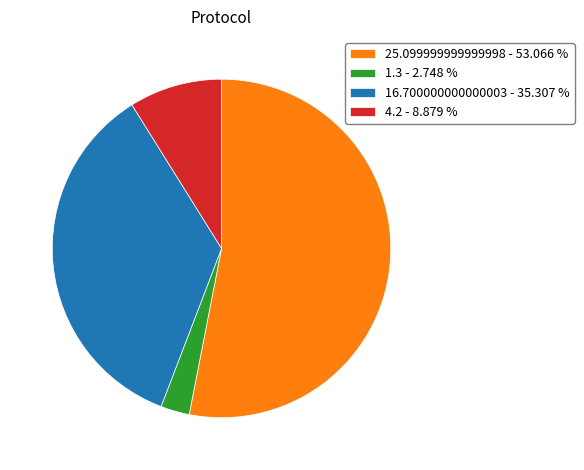

What is the ratio of the value at 25.099999999999998 - 53.066 % to the value at 1.3 - 2.748 %?

19.3